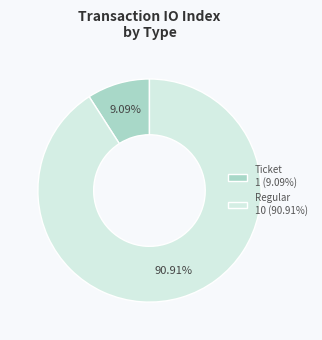

Do Ticket 1 (9.09%) and Regular 10 (90.91%) together represent more than half of the pie?

Yes